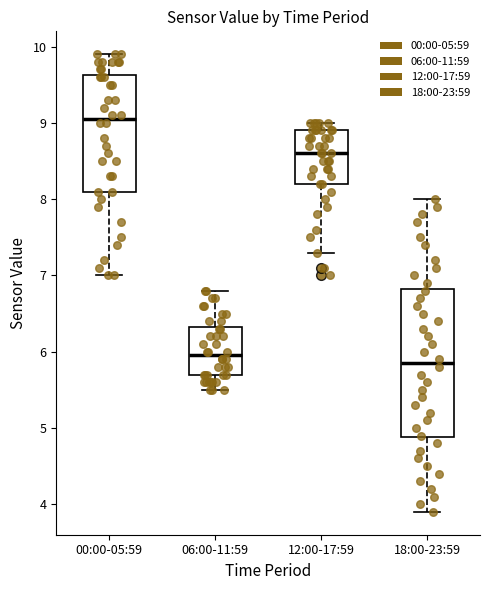

Where does the median line of the box for 12:00-17:59 sit on the y-axis? The values are not printed on the chart, so give them approximately, as read against the axis.

8.6